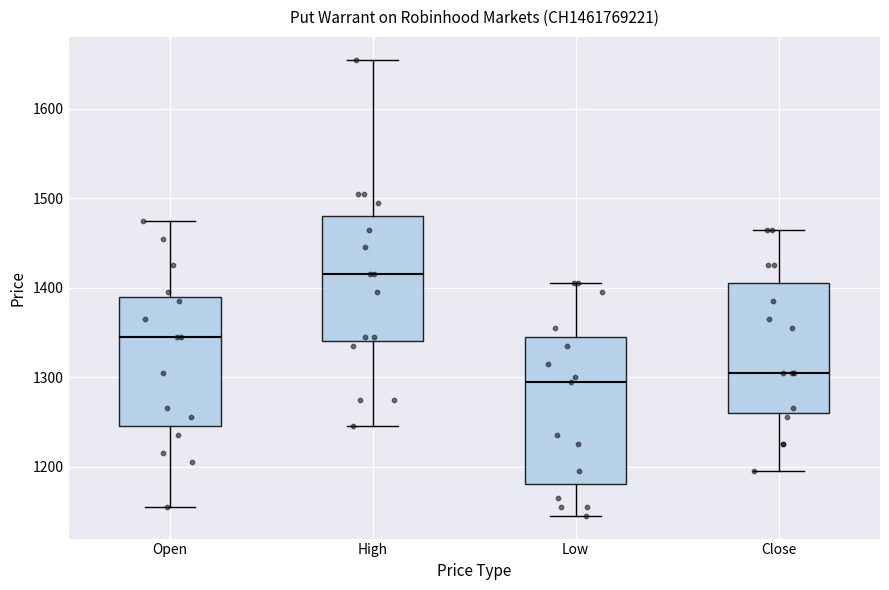

Comparing the boxes themselves (not the whiskers), which one is the tallest?

Low